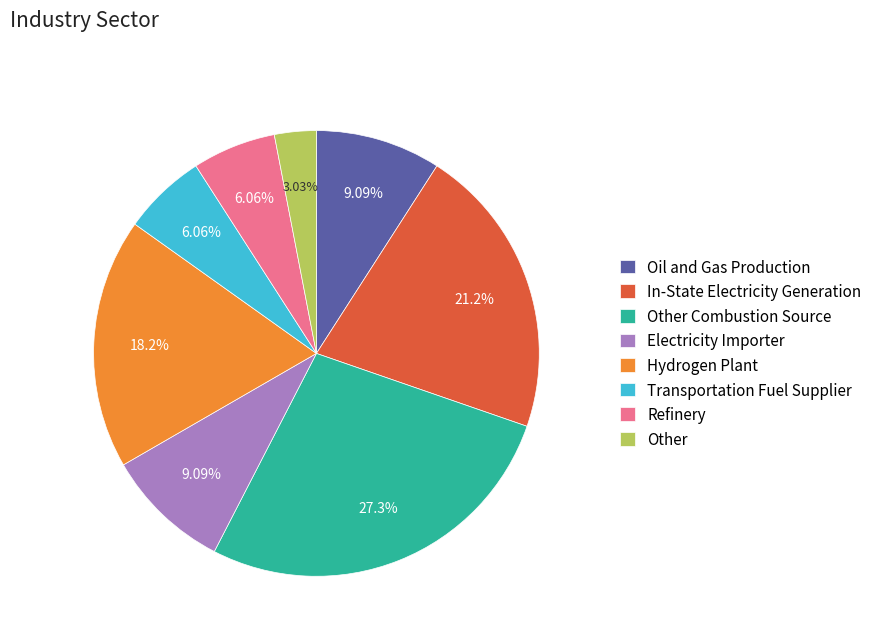

What is the ratio of the value at Electricity Importer to the value at Hydrogen Plant?

0.5